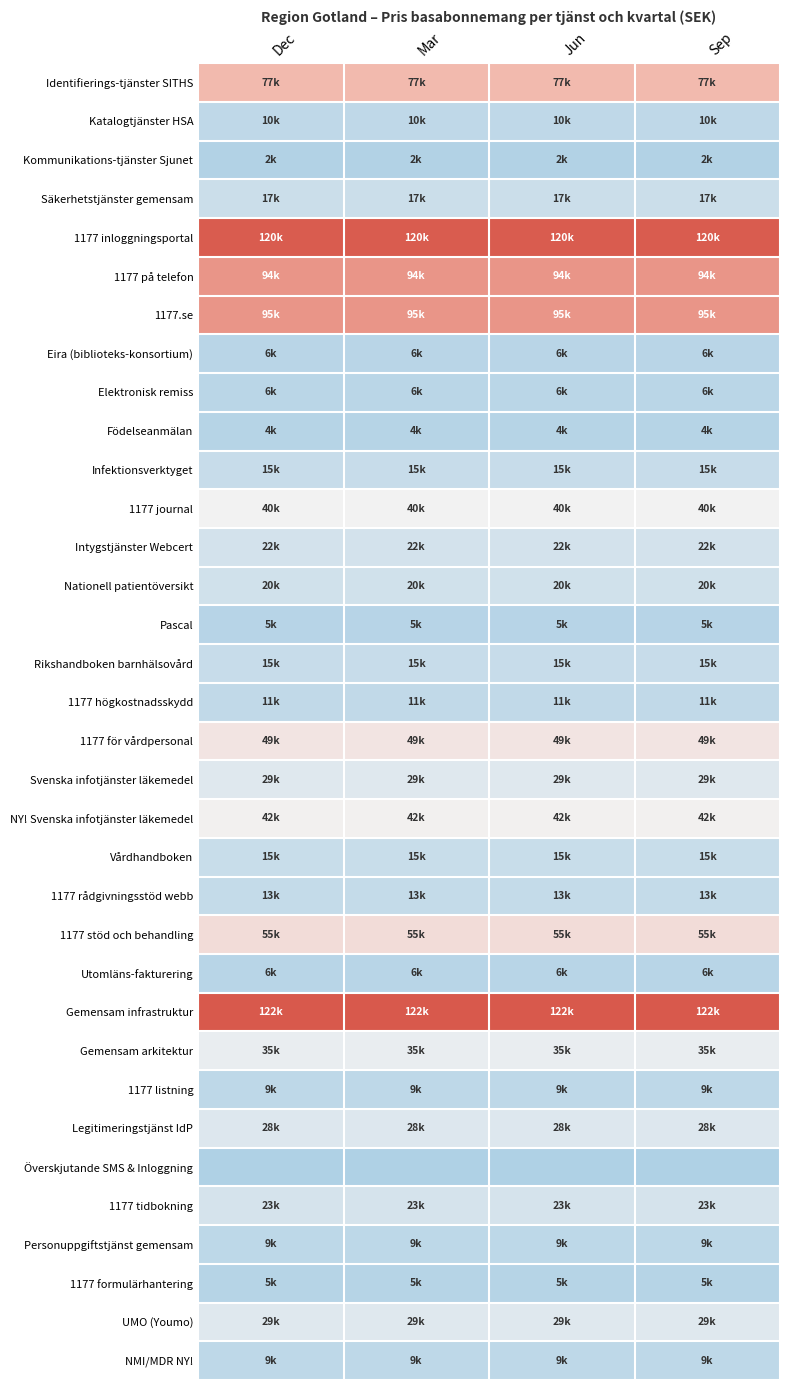

Which has a higher value, Mar or Jun?

Mar